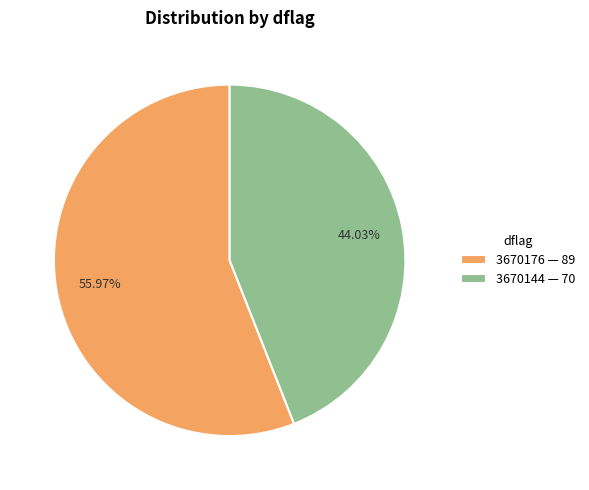

To the nearest percent, what percentage of the pie is 3670144?

44%